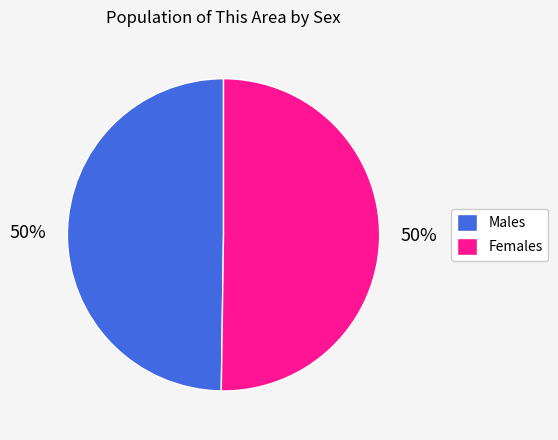

Do Females and Males together represent more than half of the pie?

Yes